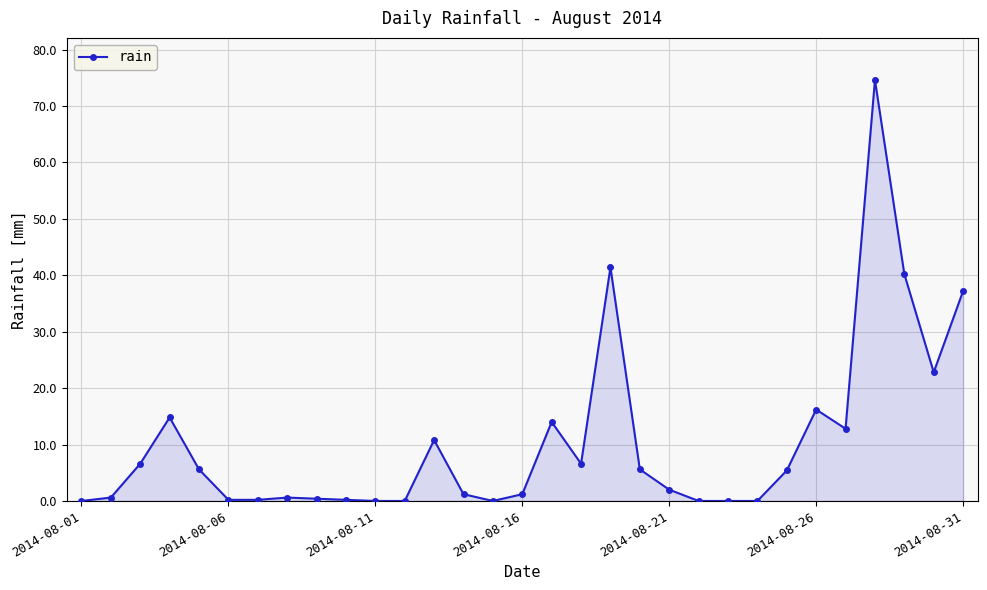

True or false: there are more than 1 points higher than both neighbors.

True